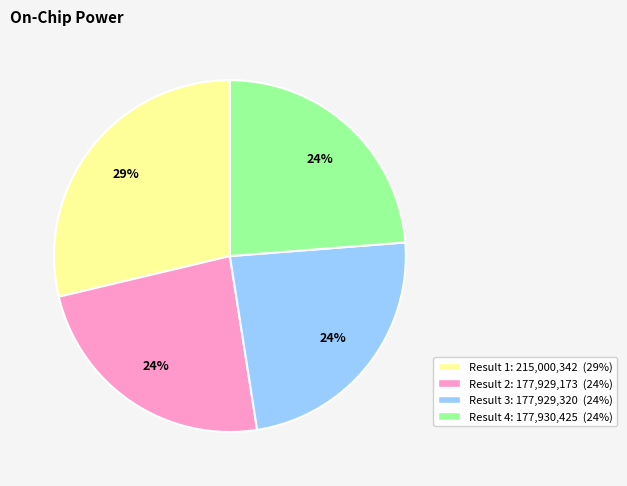

Is there a majority slice in this chart?

No